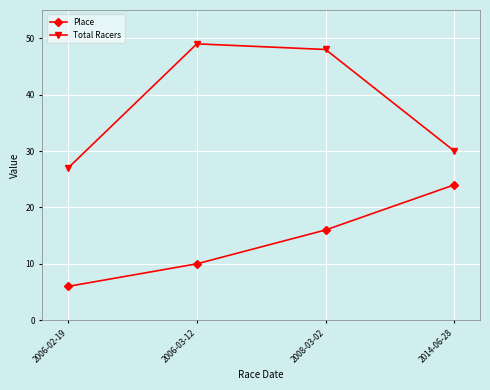

True or false: Place and Total Racers cross at least once.

False